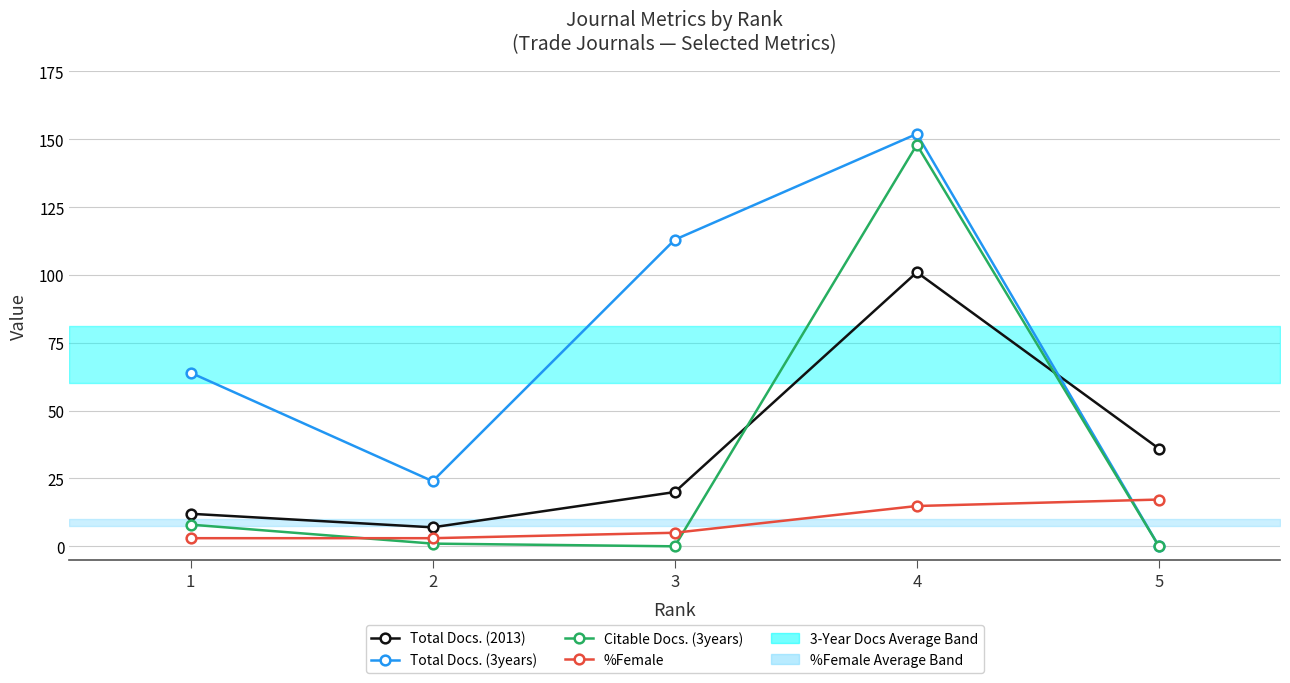

What is the total value across all series at 3?

138.0